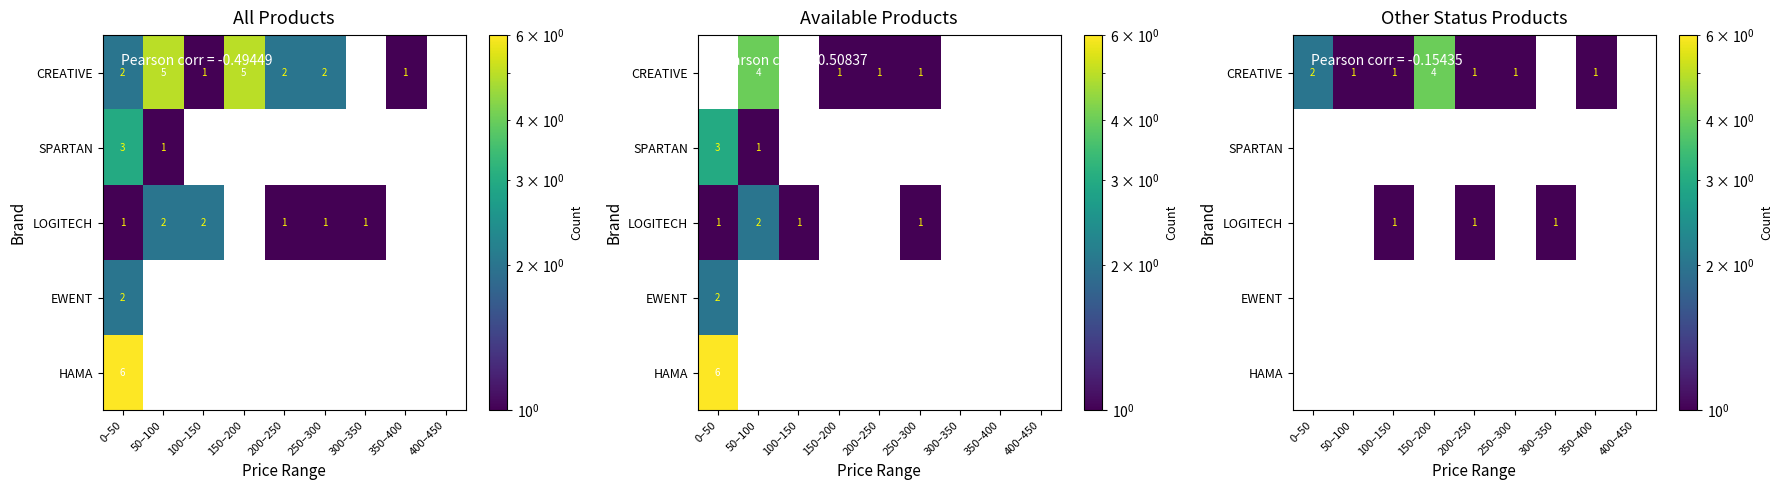

At how many categories does at least one series exceed 0?

8